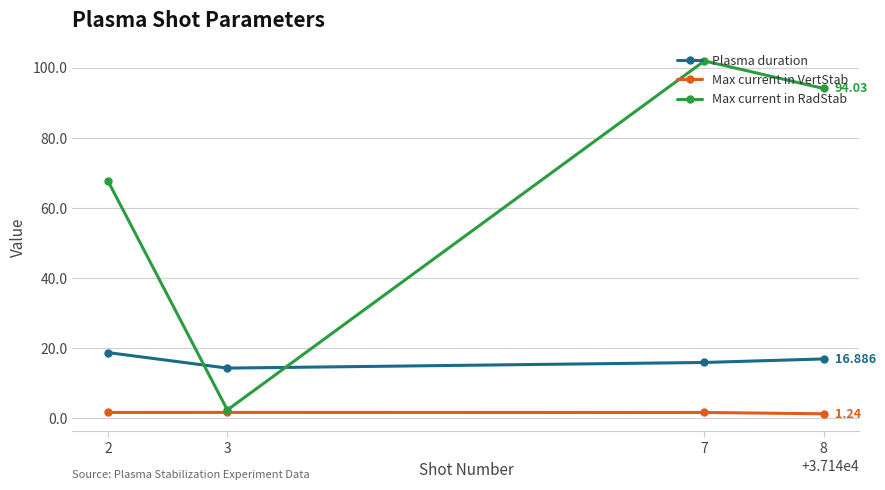

True or false: Plasma duration has more than 2 interior local peaks.

False